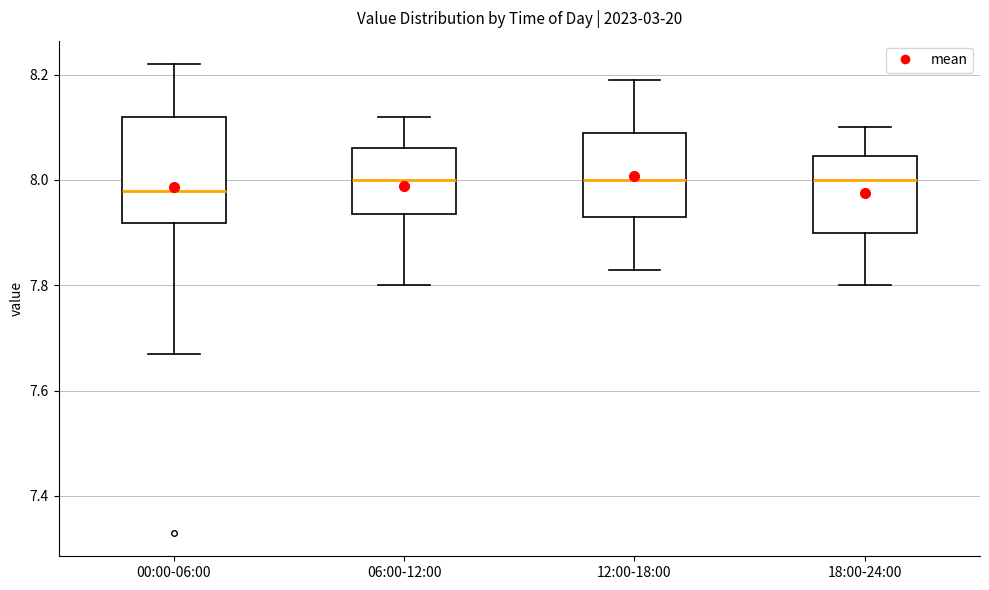

Reading left to right, transcribe this box plot: for each box, give where its median line is, the range the box spans, and where its two whiskers end, as read against the y-axis. The values are not printed on the chart, so give them approximately, as read against the axis.

00:00-06:00: median 7.98, box 7.92 to 8.12, whiskers 7.68 to 8.22
06:00-12:00: median 8.00, box 7.94 to 8.06, whiskers 7.80 to 8.12
12:00-18:00: median 8.00, box 7.94 to 8.10, whiskers 7.84 to 8.20
18:00-24:00: median 8.00, box 7.90 to 8.04, whiskers 7.80 to 8.10